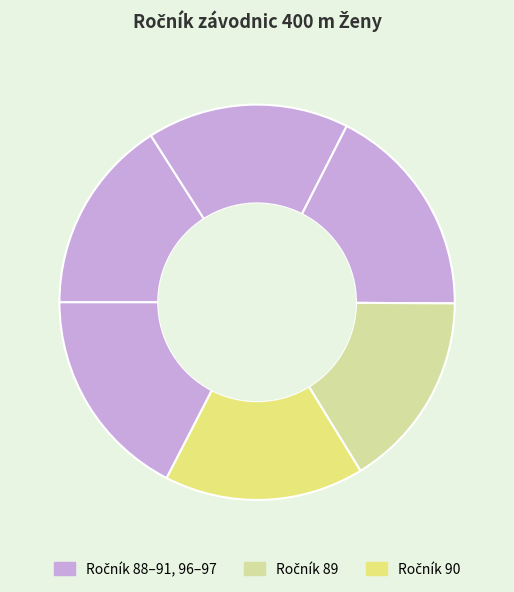

Count the number of slices in the pie.

6